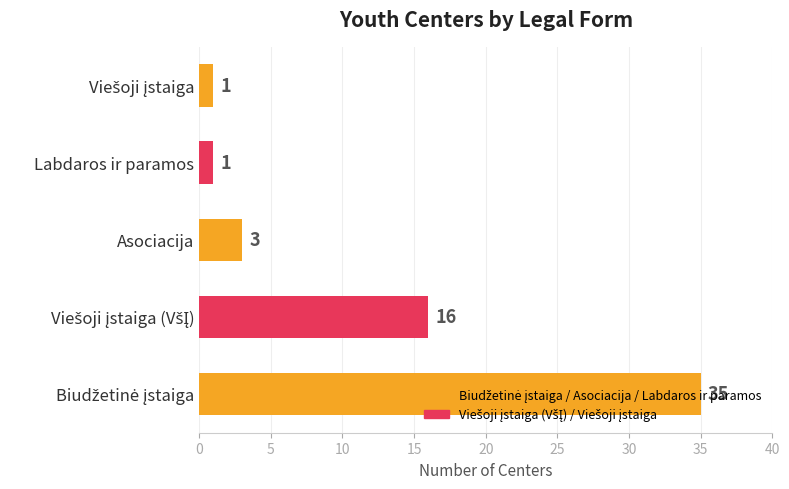

Is it true that the value at Asociacija is 3?

True